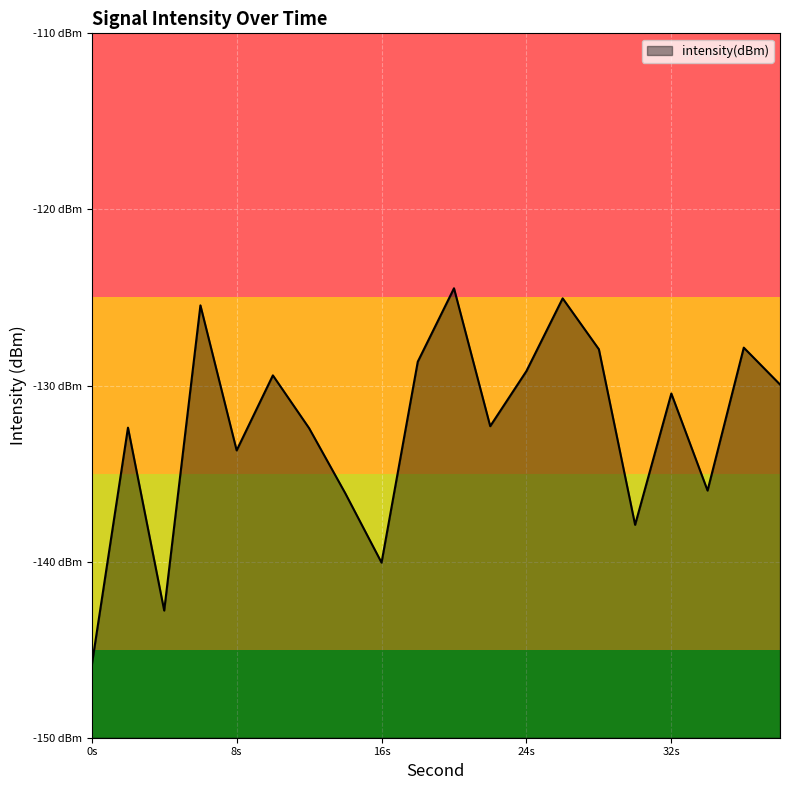

What is the value of the 19th point from the left?

-127.8